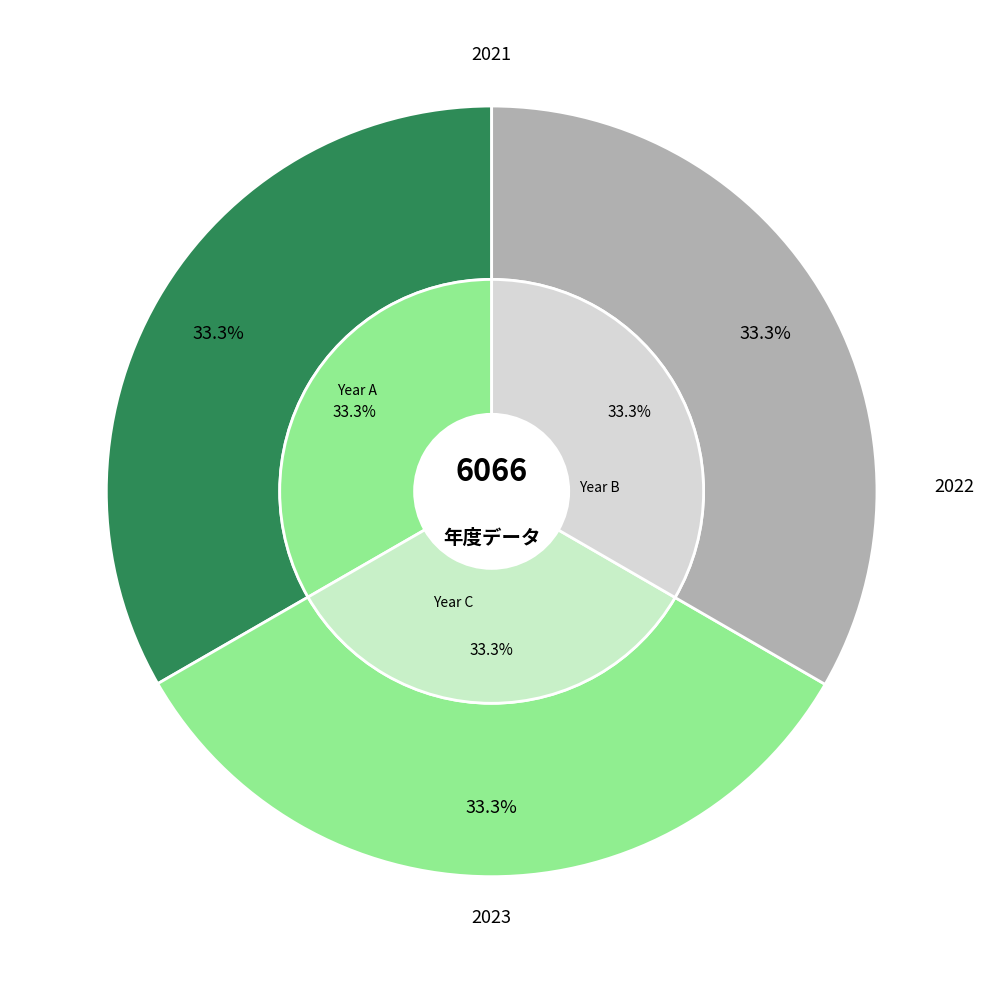

Which slice is the largest?

2023